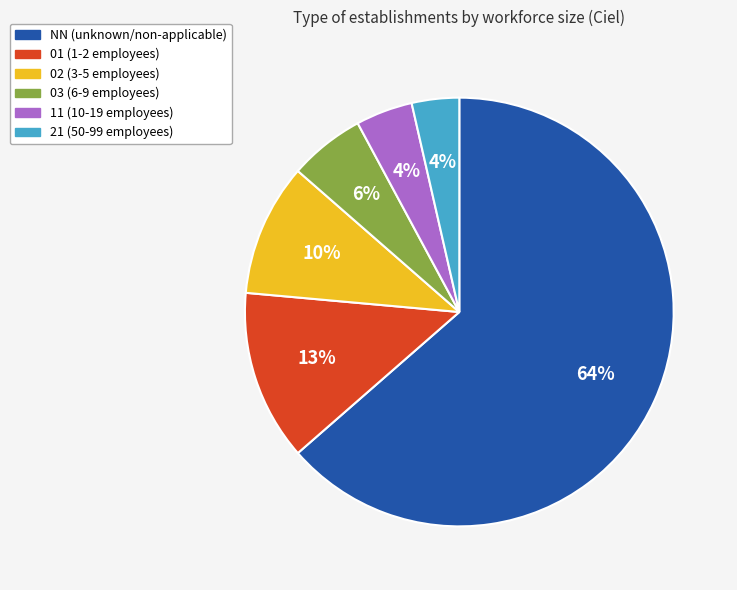

Do 02 and NN together represent more than half of the pie?

Yes